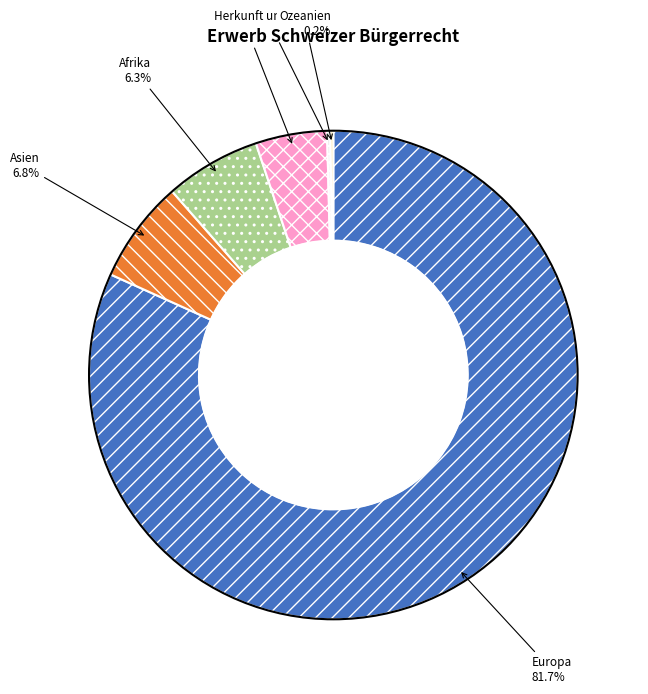

What percentage is the Afrika slice, to the nearest percent?

6%